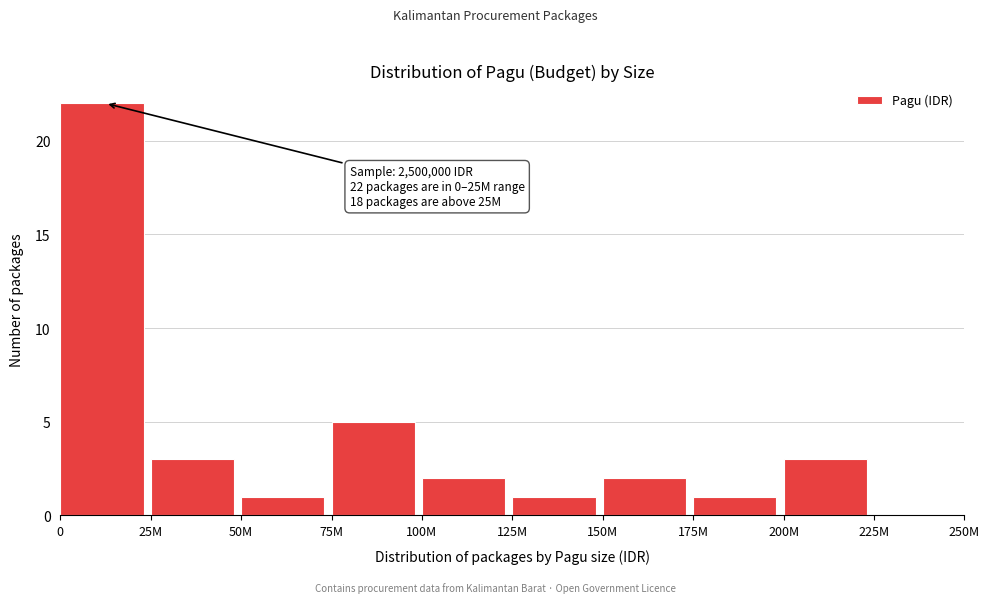

Reading left to right, extract all data points from this chart.

0=22	25M=3	50M=1	75M=5	100M=2	125M=1	150M=2	175M=1	200M=3	225M=0